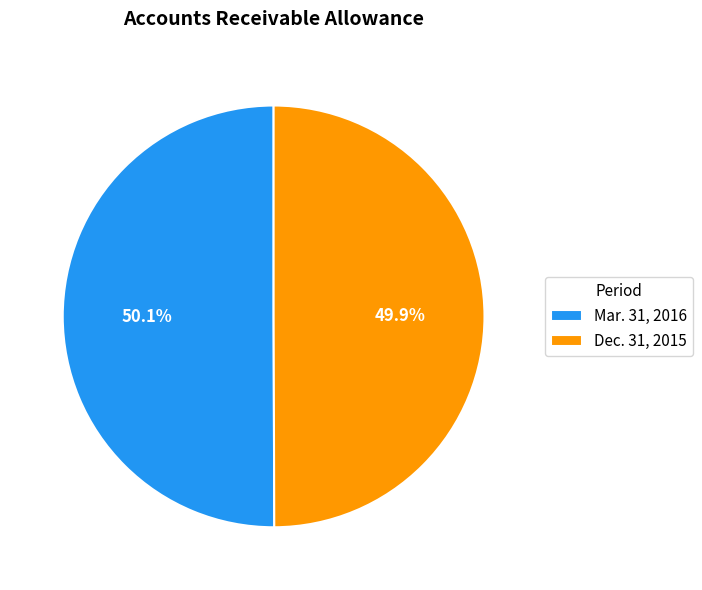

How many slices are in this pie chart?

2